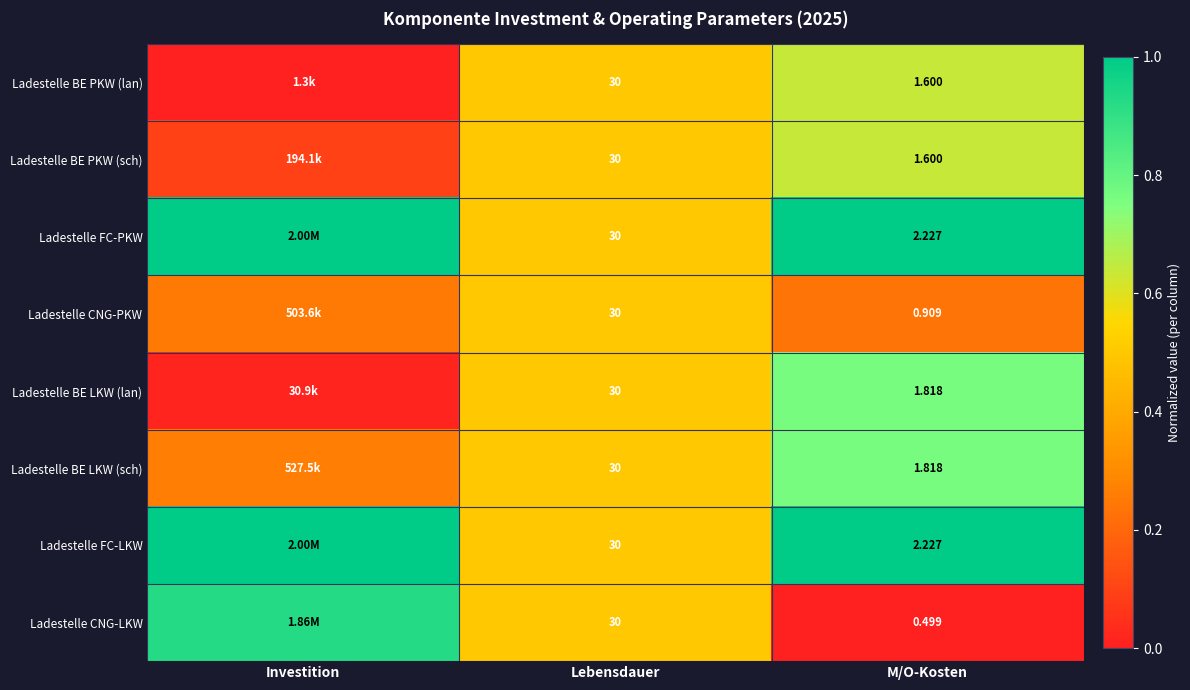

Read the Ladestelle BE PKW (lan) value at M/O-Kosten.

0.6